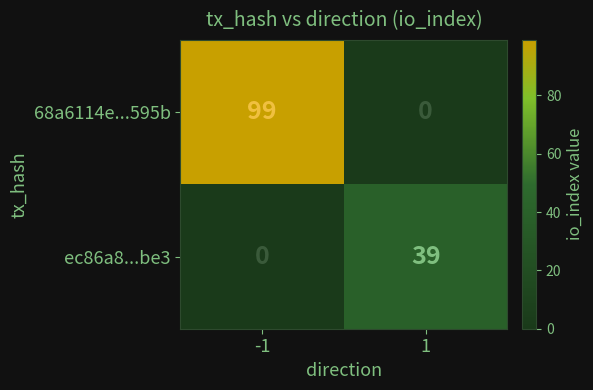

At which category is the sum across all series the highest?

-1